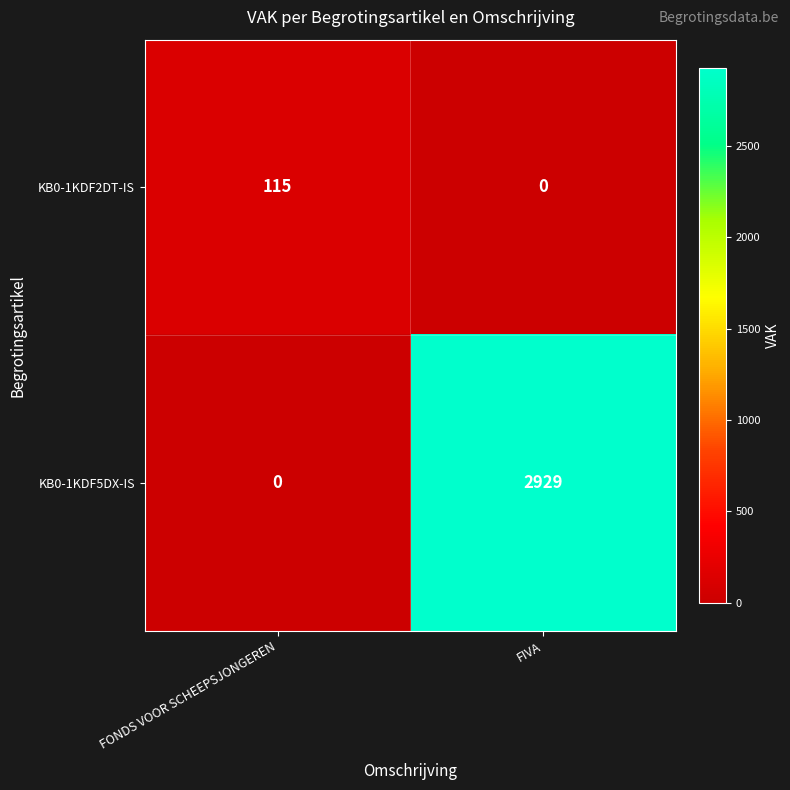

Which series has the largest total across all categories?

KB0-1KDF5DX-IS